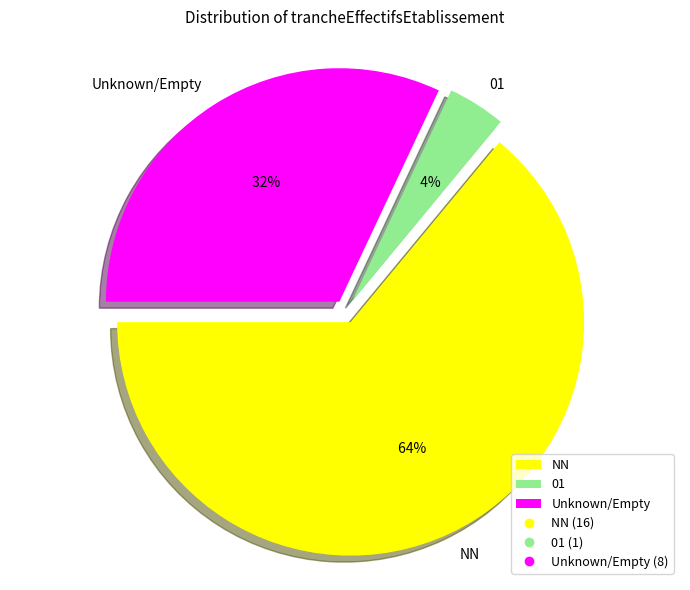

To the nearest percent, what percentage of the pie is NN?

64%